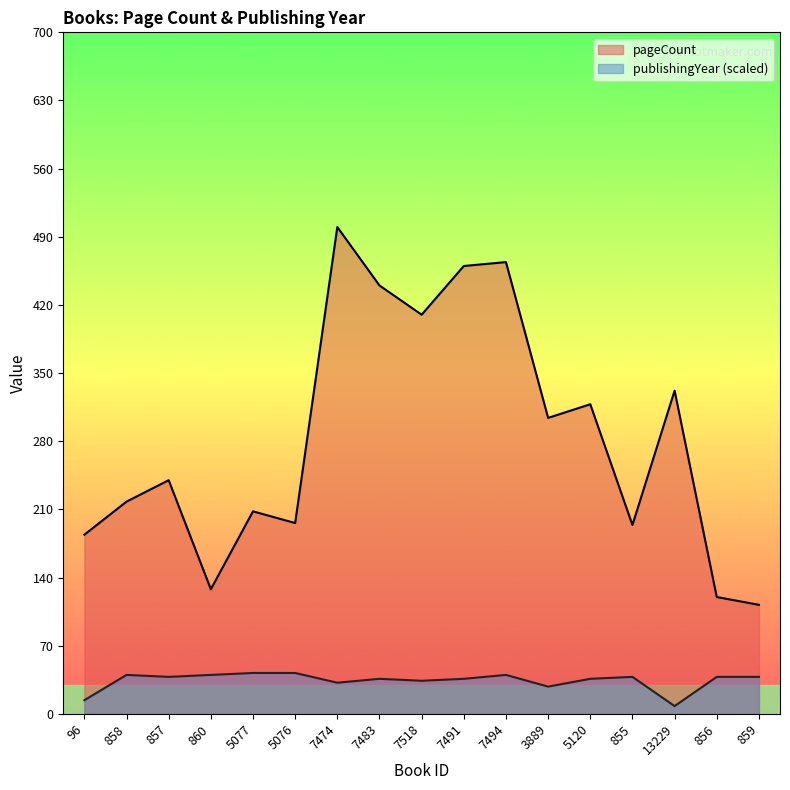

True or false: pageCount has a value of 318 at 5120.

True